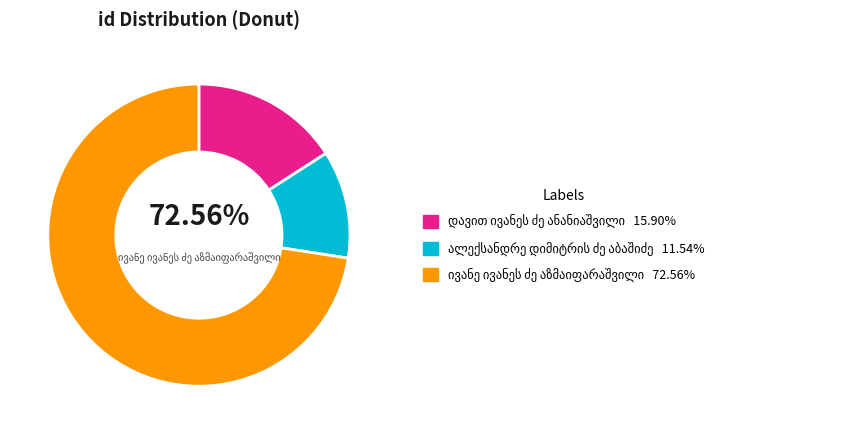

How much of the chart is everything except დავით ივანეს ძე ანანიაშვილი?

84.1%